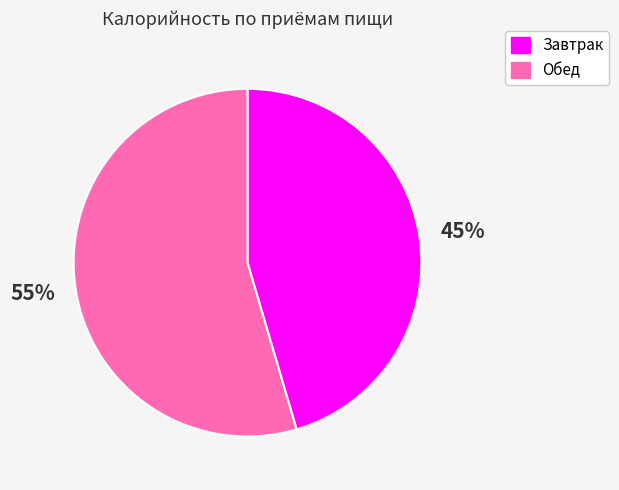

Is the sum of Обед and Завтрак greater than half?

Yes